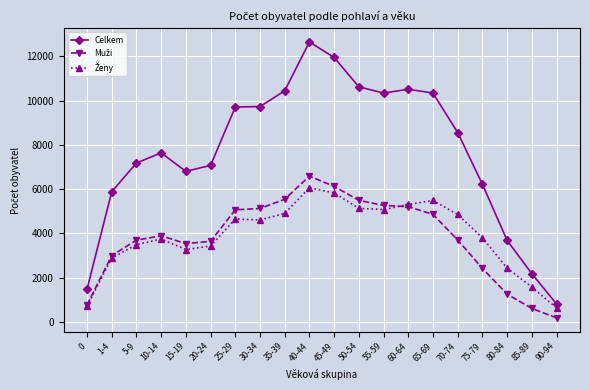

Which series has the largest total across all categories?

Celkem